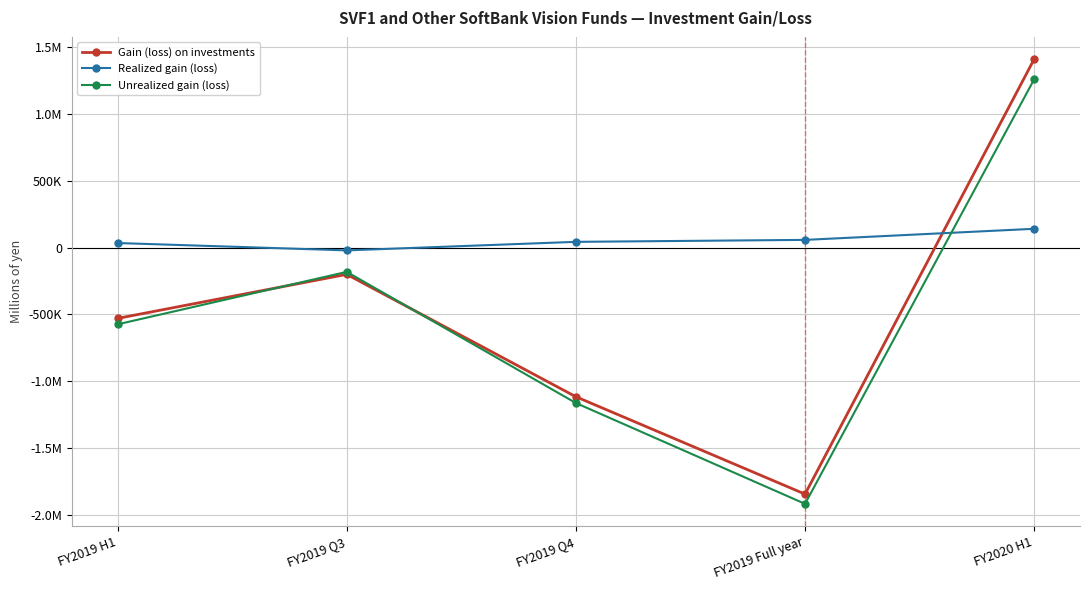

True or false: Realized gain (loss) has a value of 34805 at FY2019 H1.

True